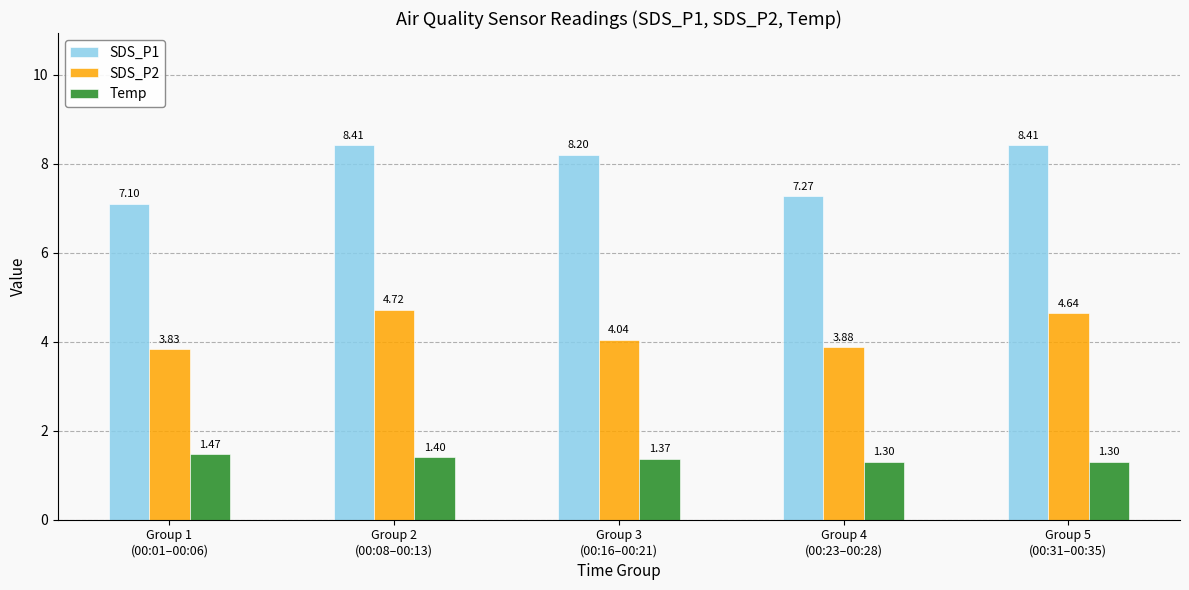

Which series has the largest range (max minus min)?

SDS_P1